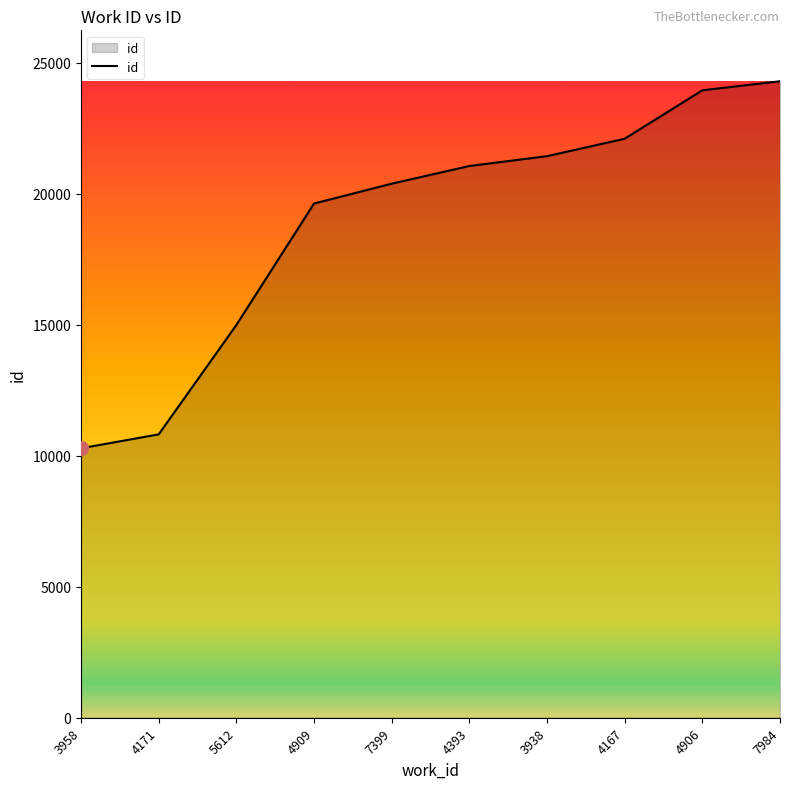

True or false: there are more than 2 points higher than both neighbors.

False